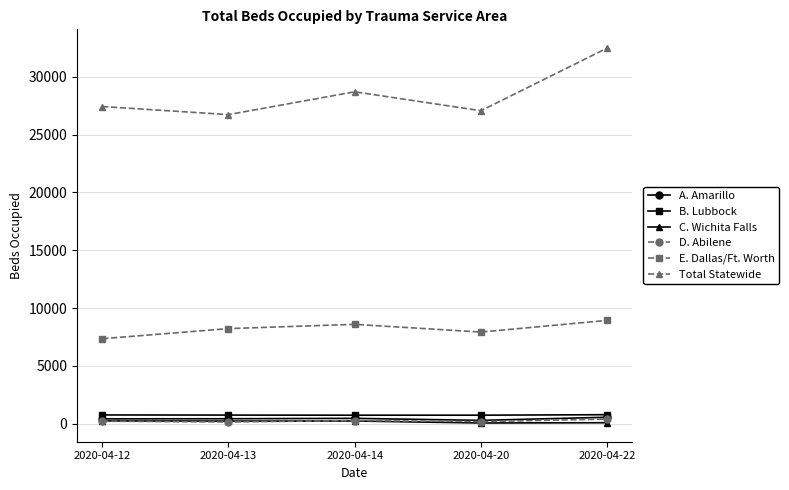

The value of E. Dallas/Ft. Worth at 2020-04-14 is 14367. True or false?

False